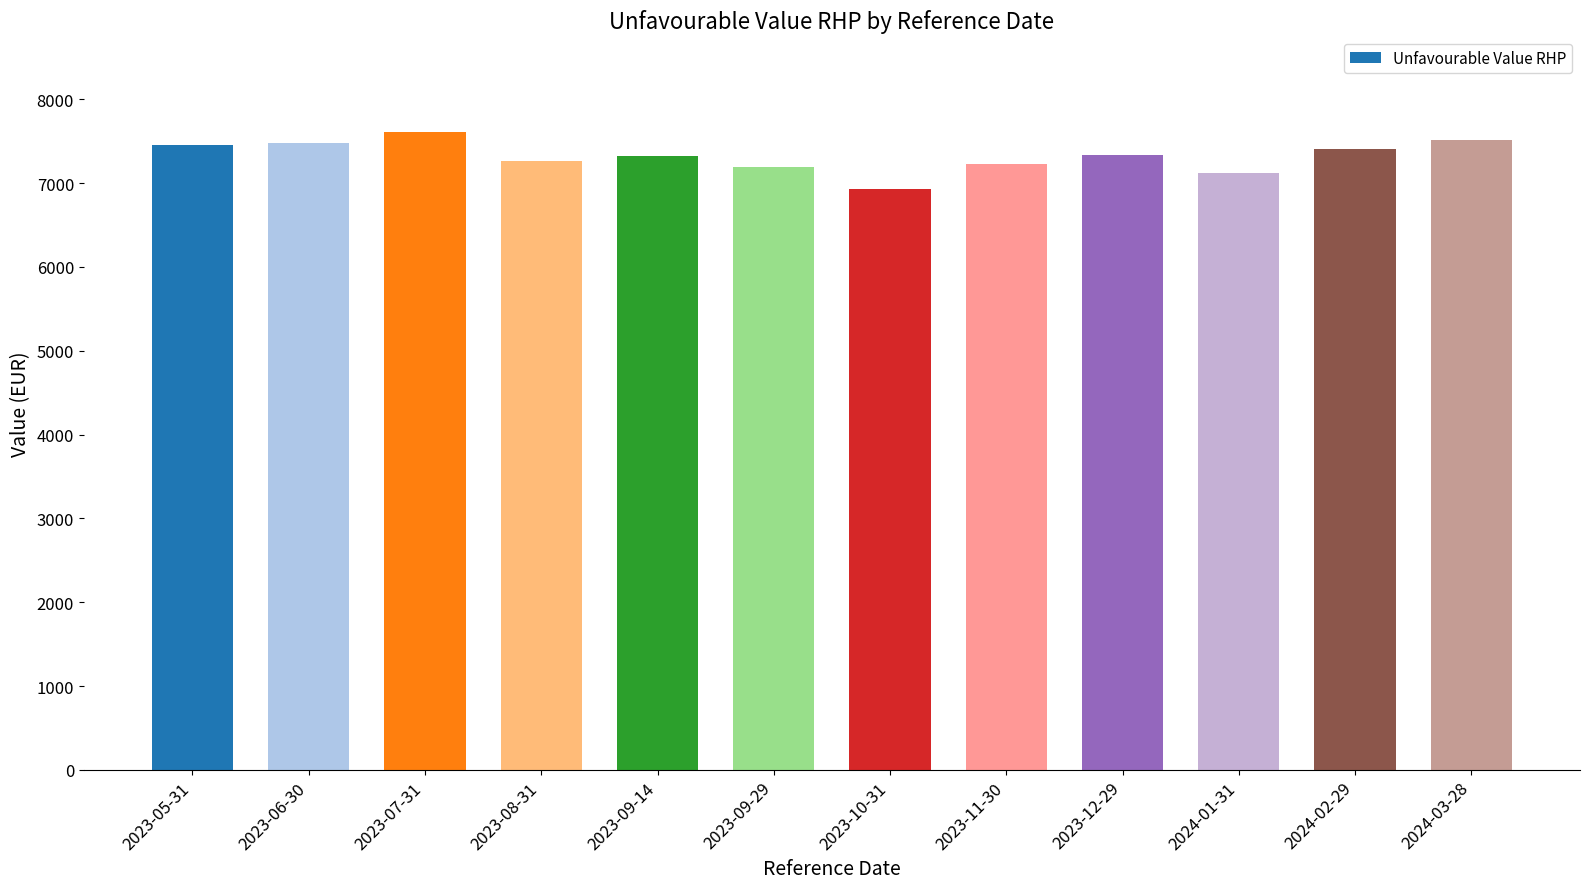

How many values are below 7340?

6